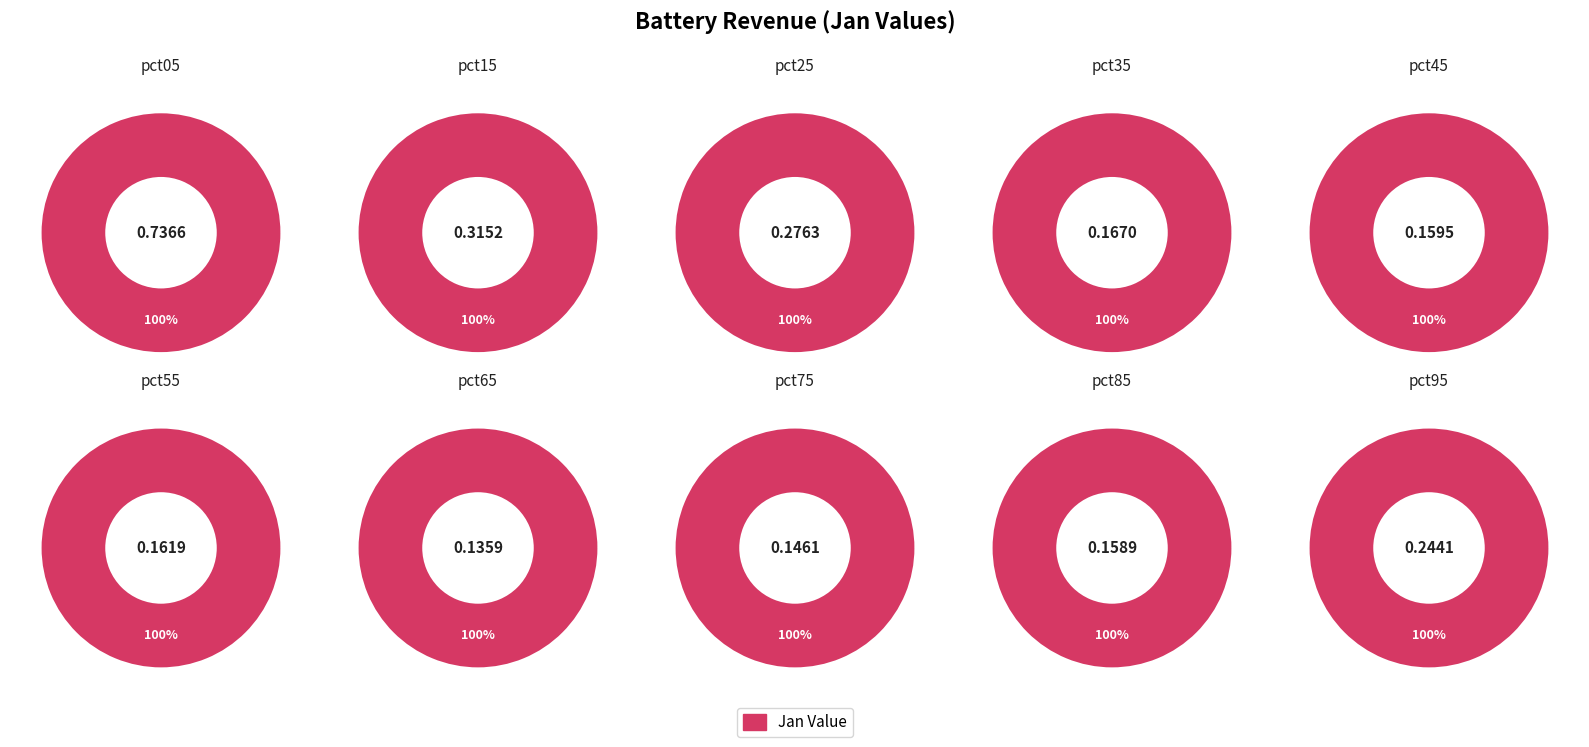

What is the change in value from pct05 to pct45?

-0.6